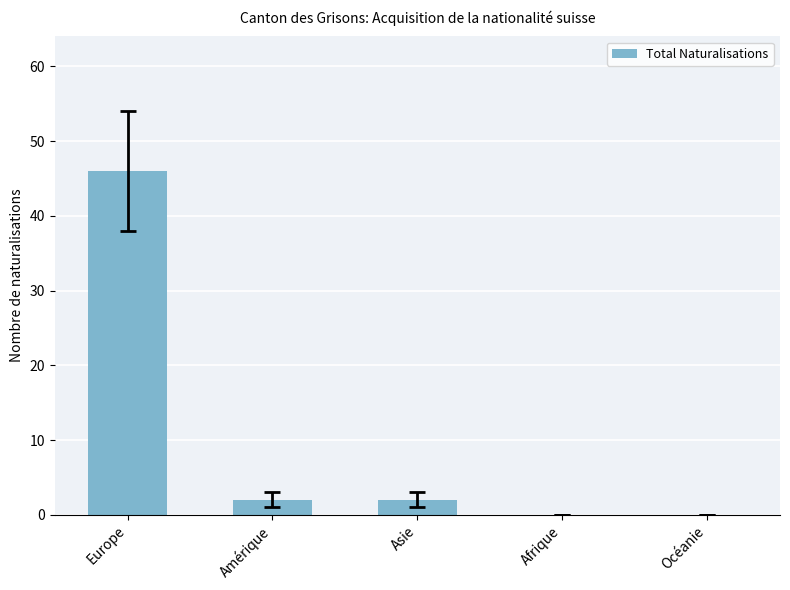

How many series are shown in this chart?

1